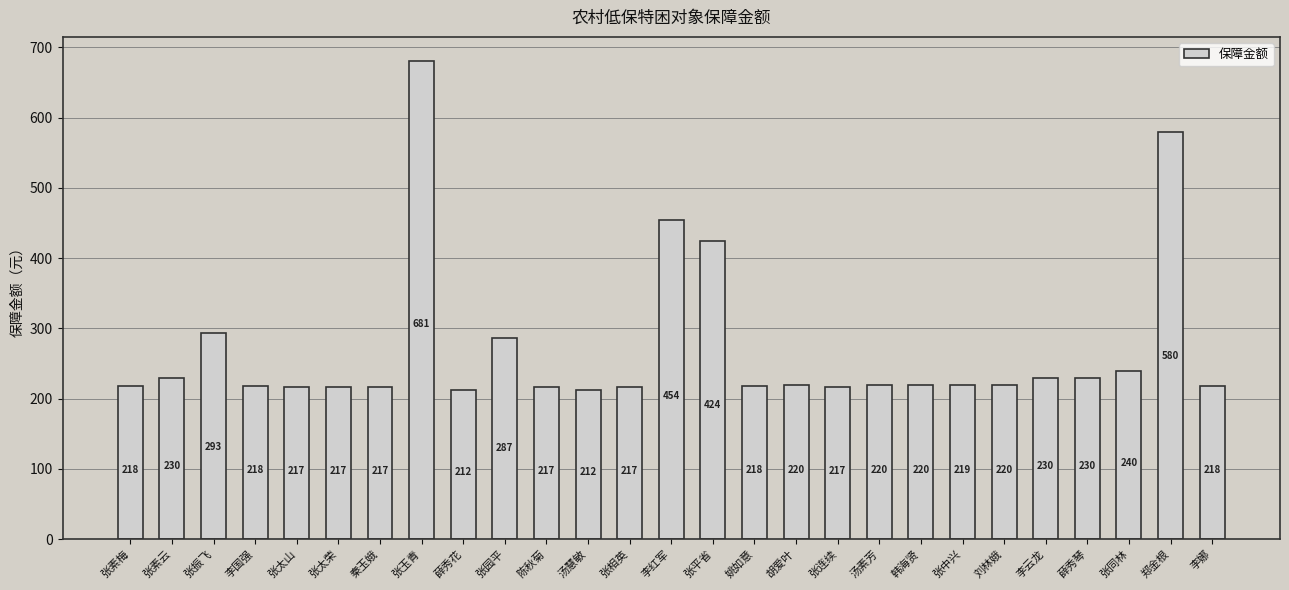

What is the value of the 19th bar from the left?

220